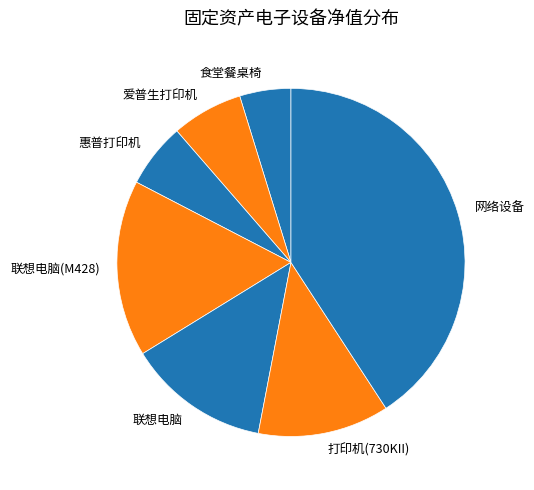

Is it true that 联想电脑 is 13% of the pie?

True